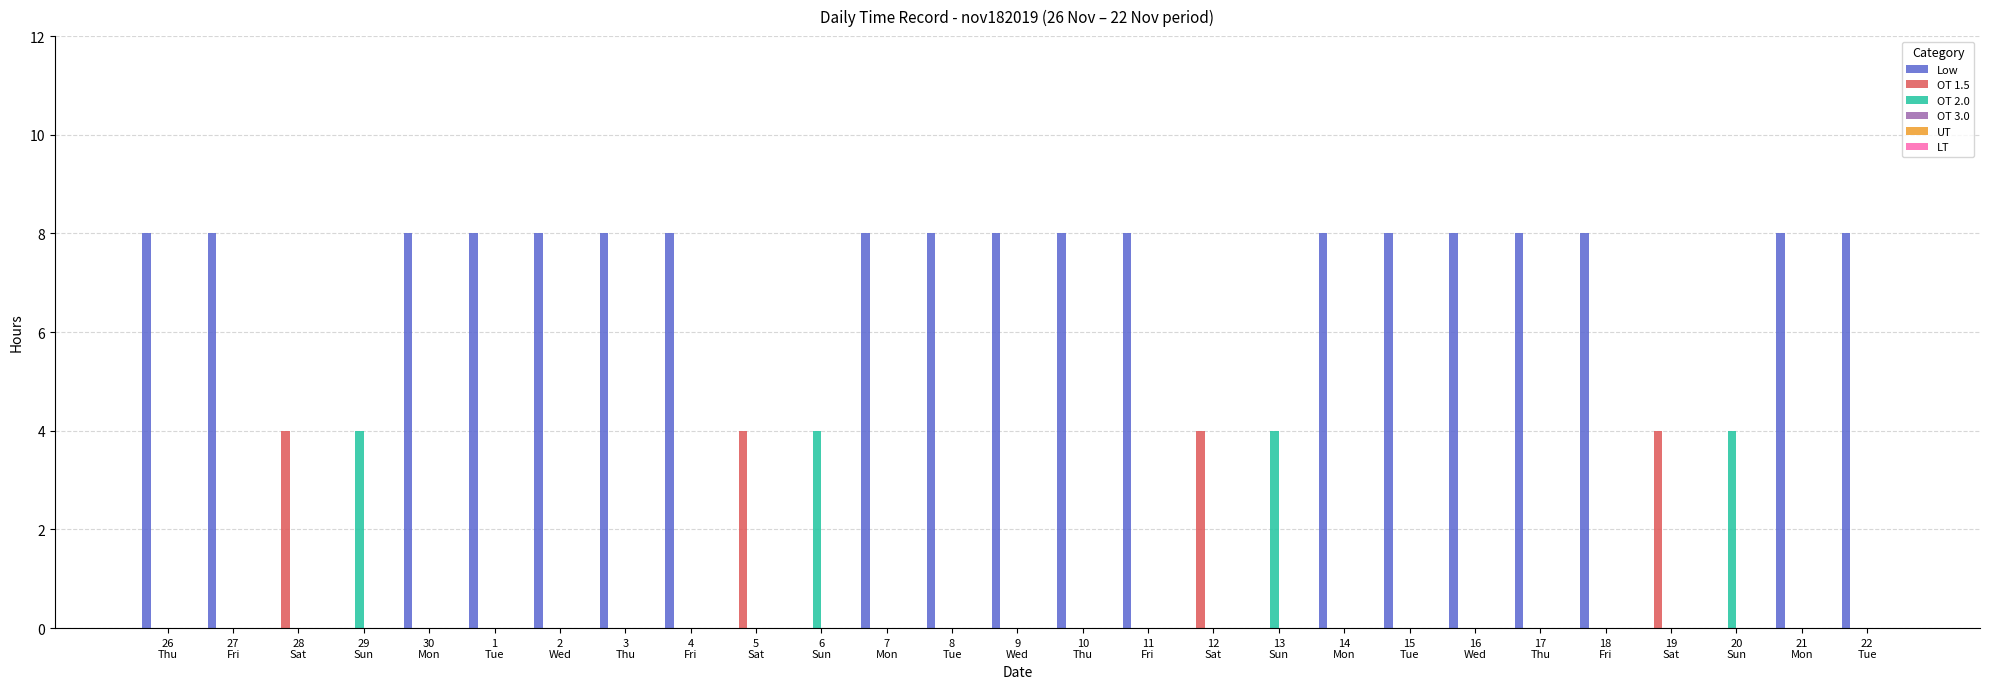

The Low series shows 2 at 3
Thu. True or false?

False